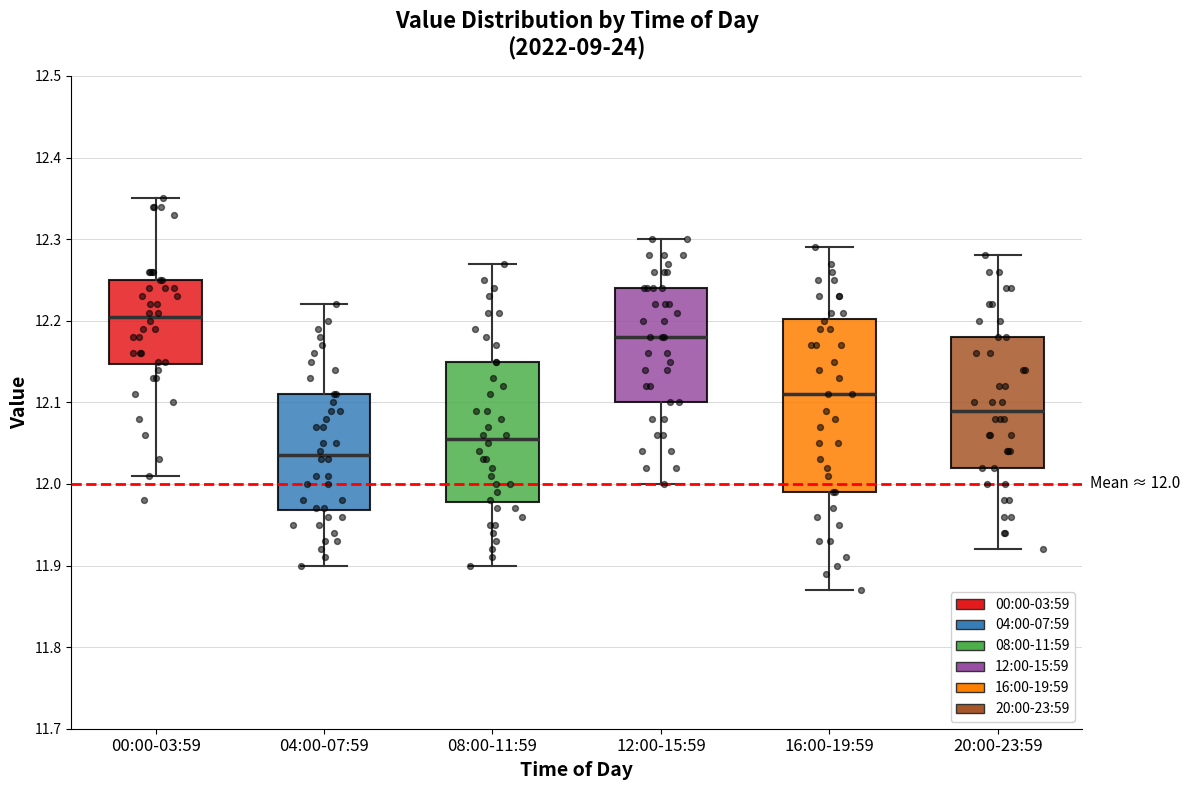

Comparing the boxes themselves (not the whiskers), which one is the tallest?

16:00-19:59